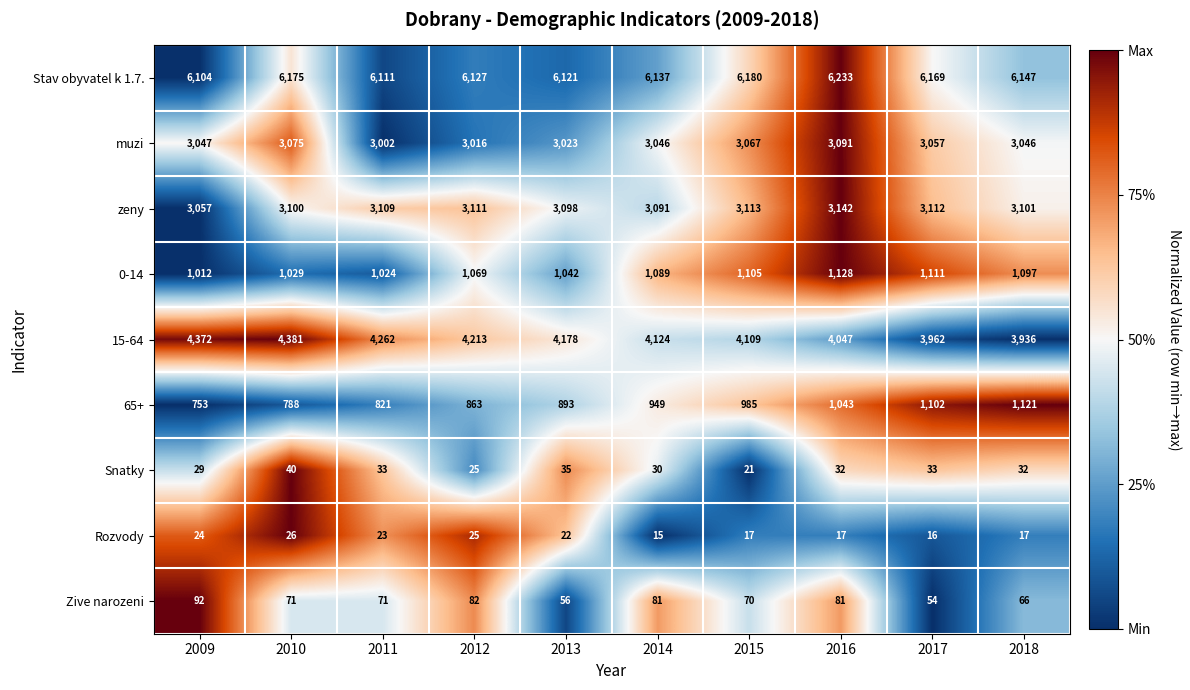

The value of 0-14 at 2010 is 668. True or false?

False